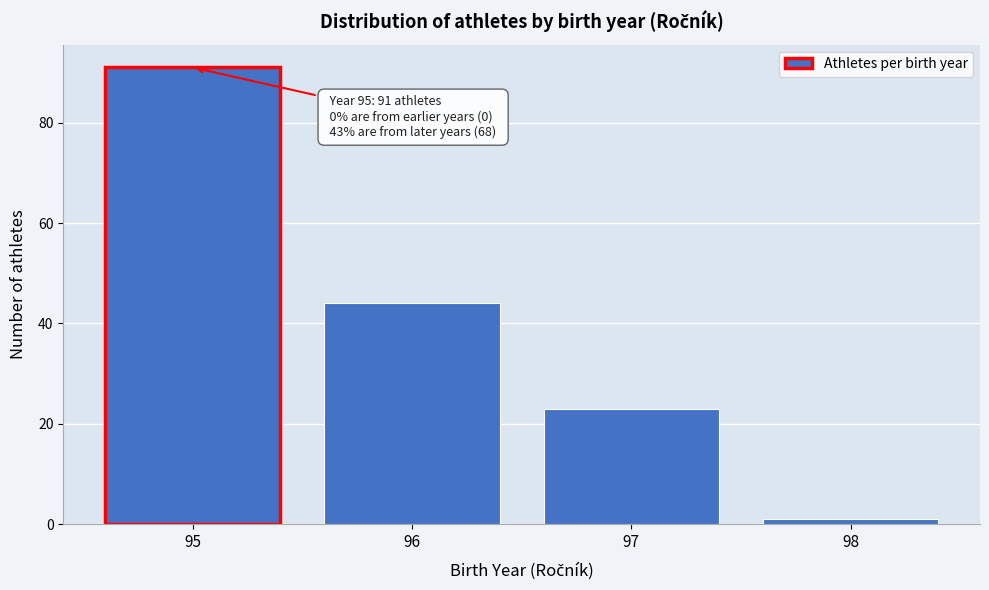

Reading left to right, extract all data points from this chart.

95=91	96=44	97=23	98=1